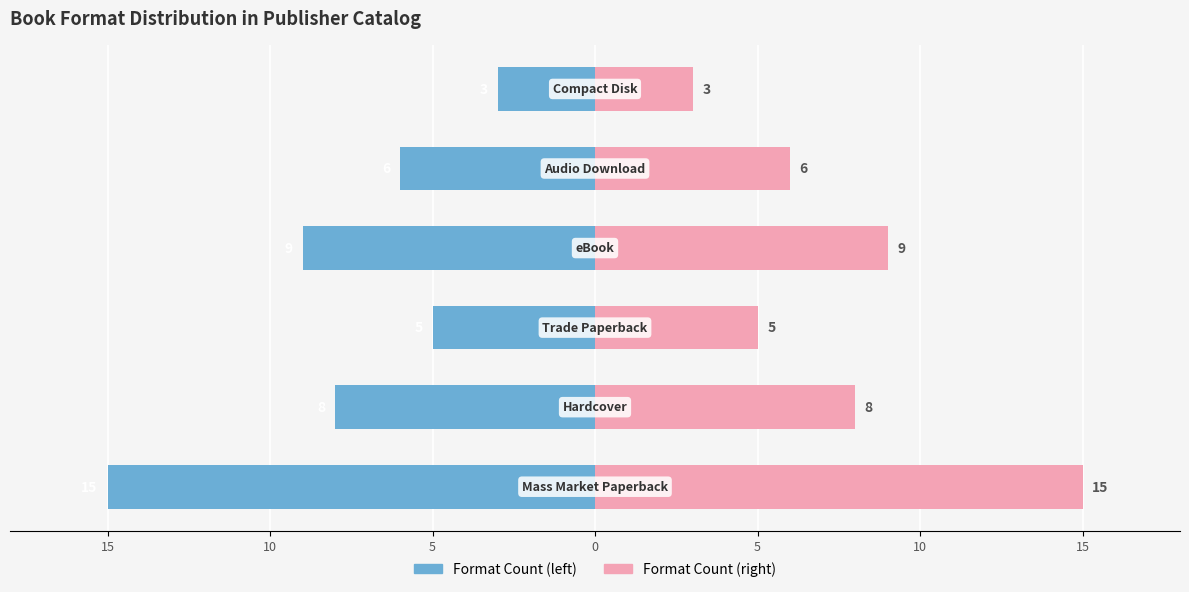

Count the number of data series in this chart.

2